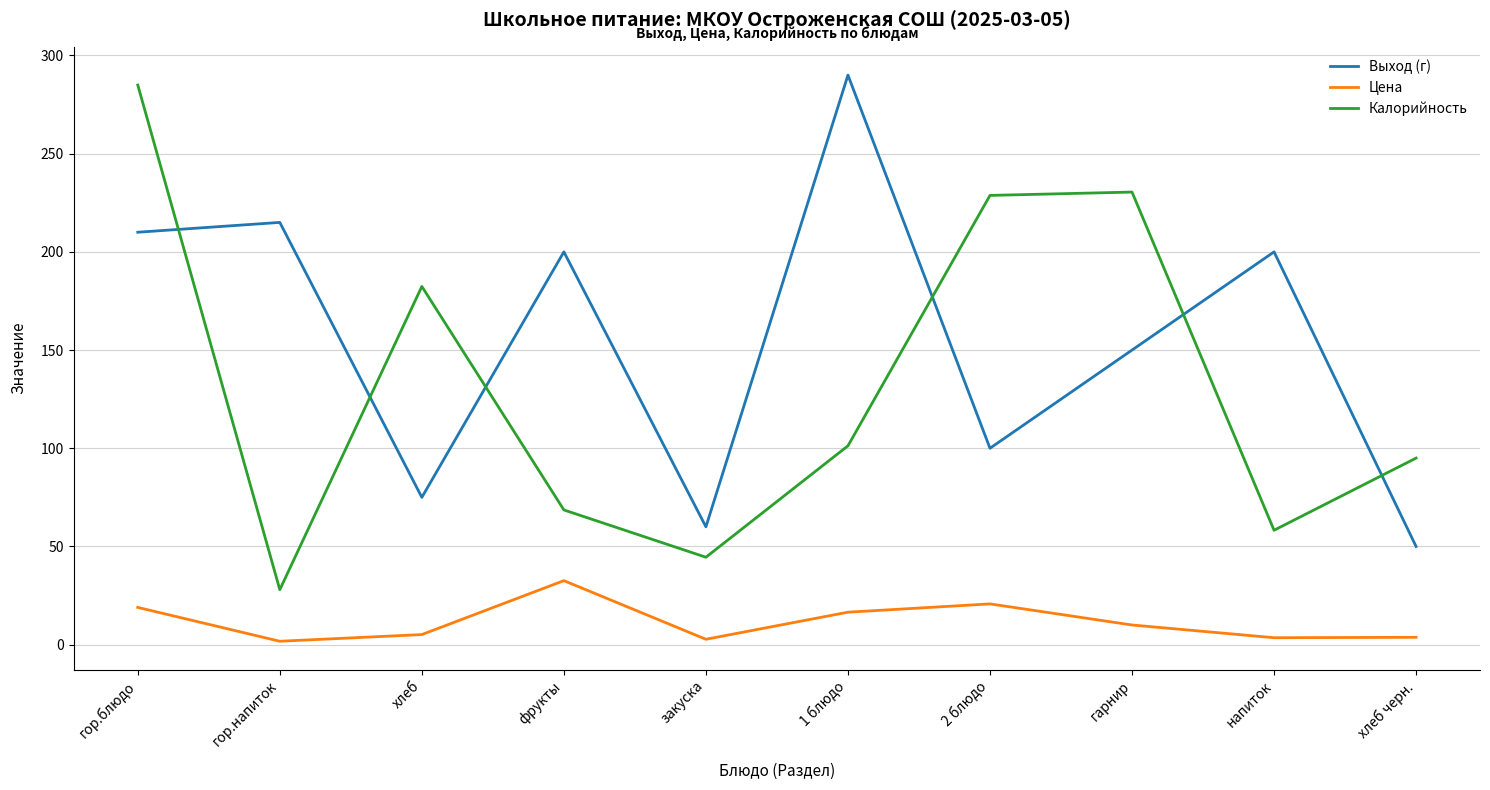

What is the difference between the maximum and minimum values in the Цена series?

30.9